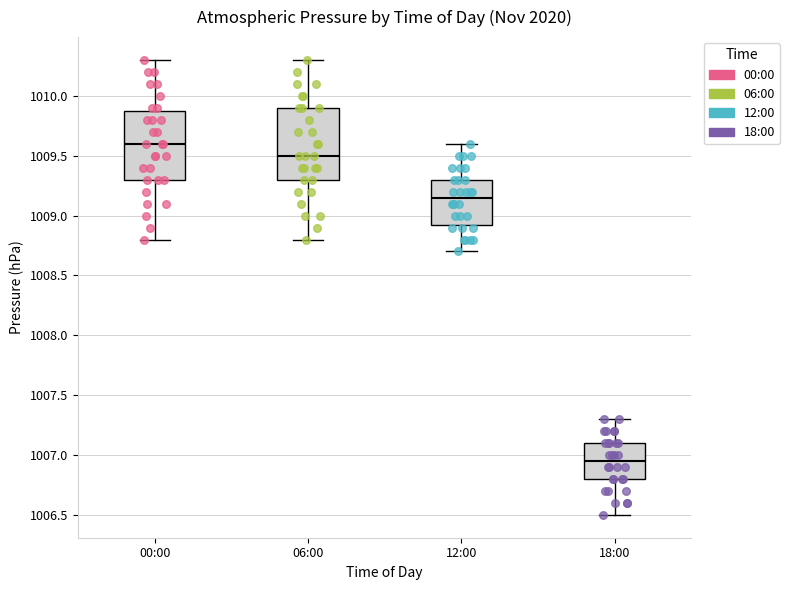

Reading left to right, transcribe this box plot: for each box, give where its median line is, the range the box spans, and where its two whiskers end, as read against the y-axis. The values are not printed on the chart, so give them approximately, as read against the axis.

00:00: median 1009.60, box 1009.30 to 1009.90, whiskers 1008.80 to 1010.30
06:00: median 1009.50, box 1009.30 to 1009.90, whiskers 1008.80 to 1010.30
12:00: median 1009.15, box 1008.95 to 1009.30, whiskers 1008.70 to 1009.60
18:00: median 1006.95, box 1006.80 to 1007.10, whiskers 1006.50 to 1007.30